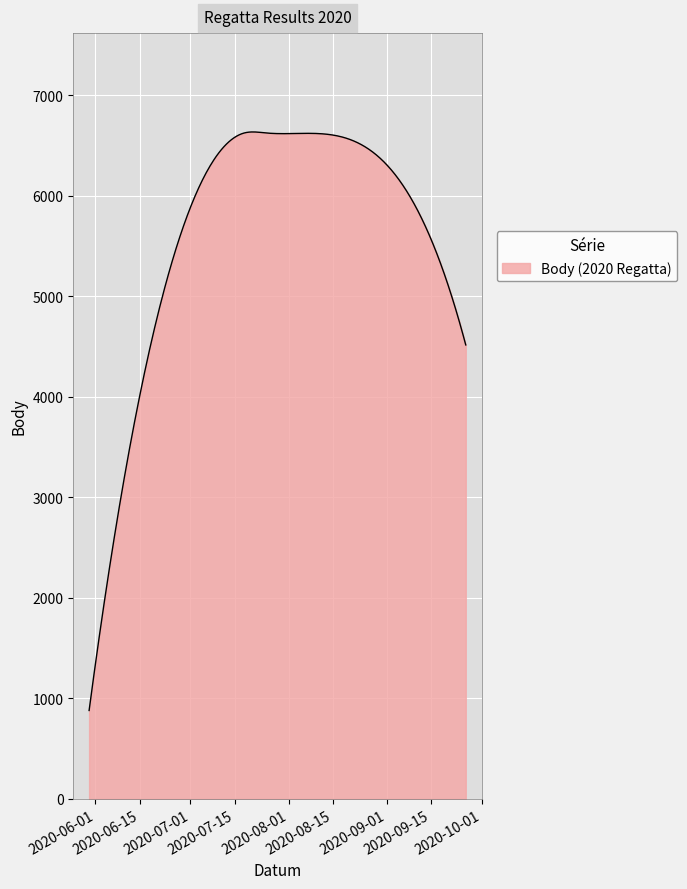

How many lines are shown in the chart?

1